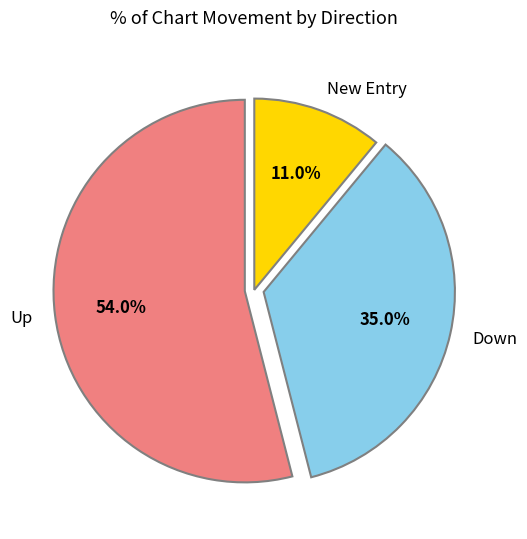

Does any single category account for the majority?

Yes